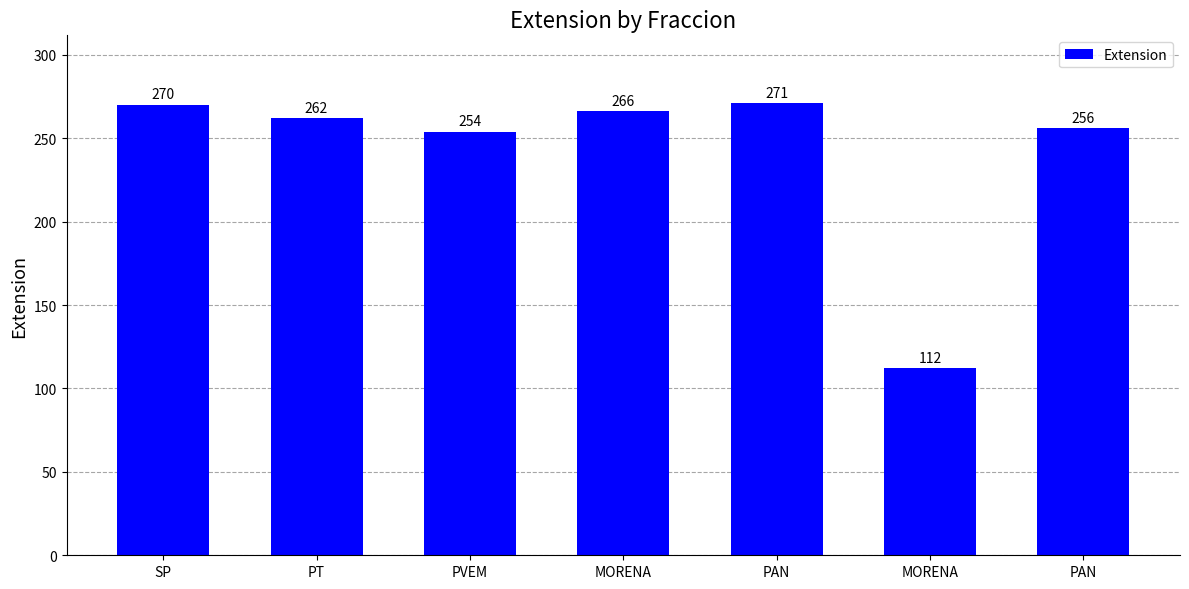

Is it true that the value at MORENA is 266?

True